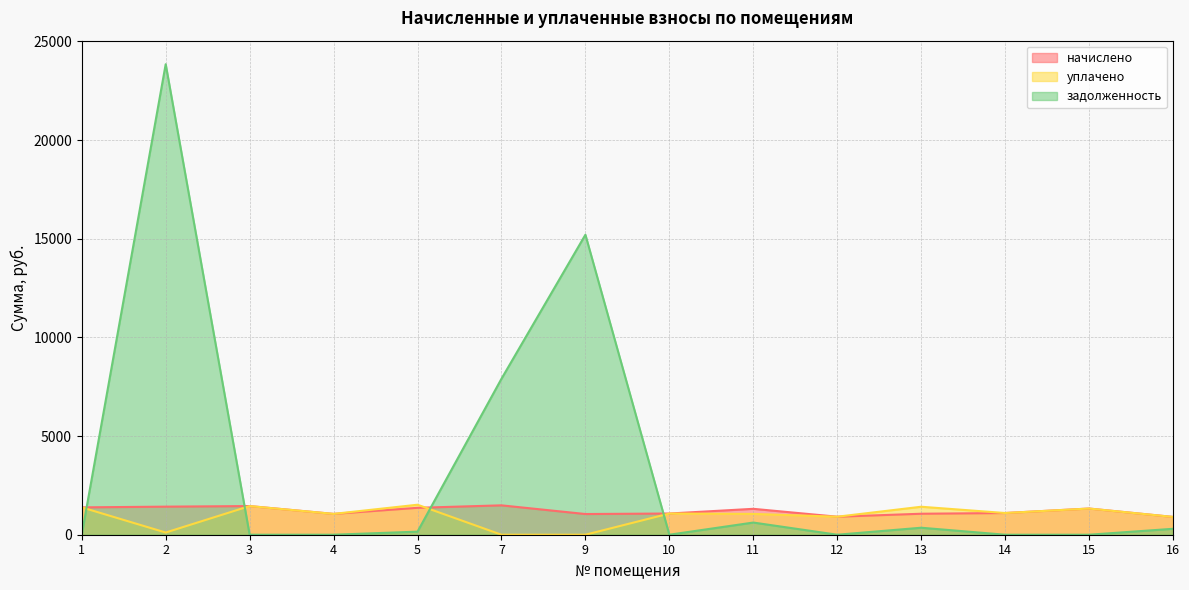

How many categories are shown in the chart?

14